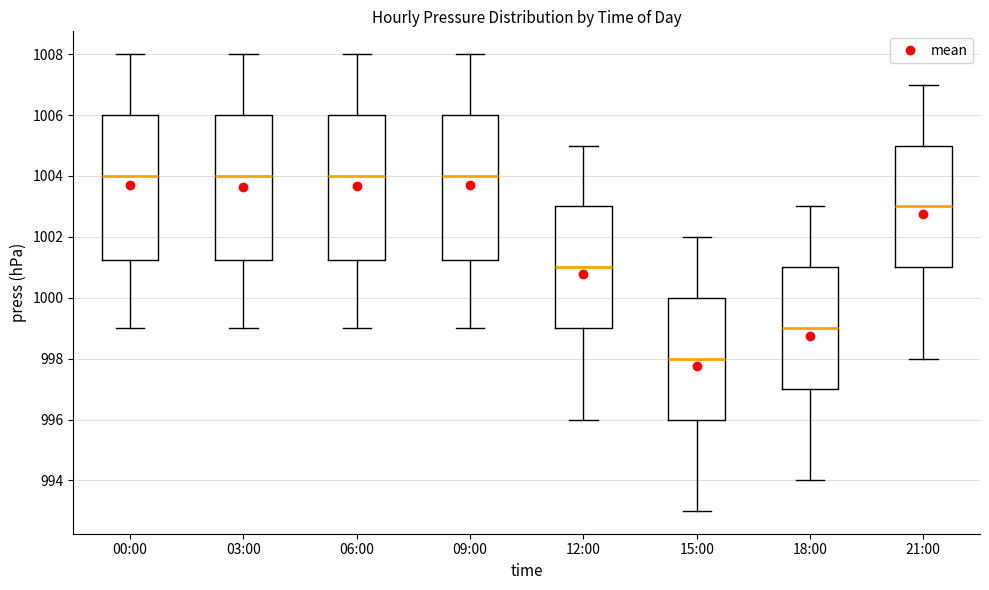

Where is the lower edge of the box for 12:00 on the y-axis? The values are not printed on the chart, so give them approximately, as read against the axis.

999.0